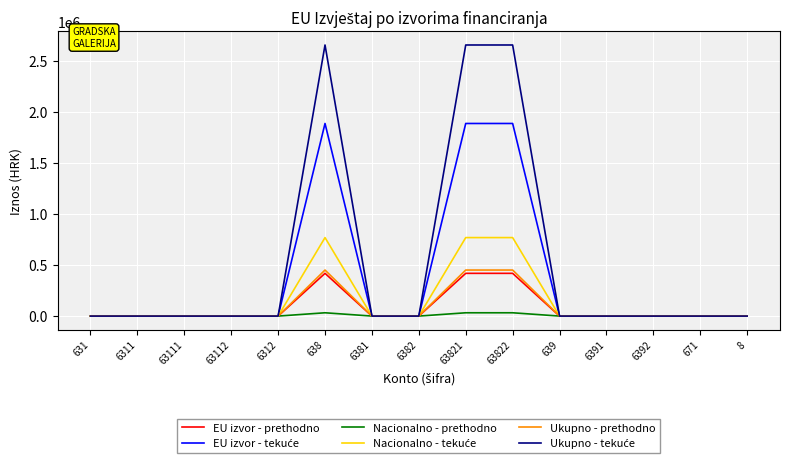

What is the difference between the second highest and second lowest values in the Ukupno - prethodno series?

450601.6